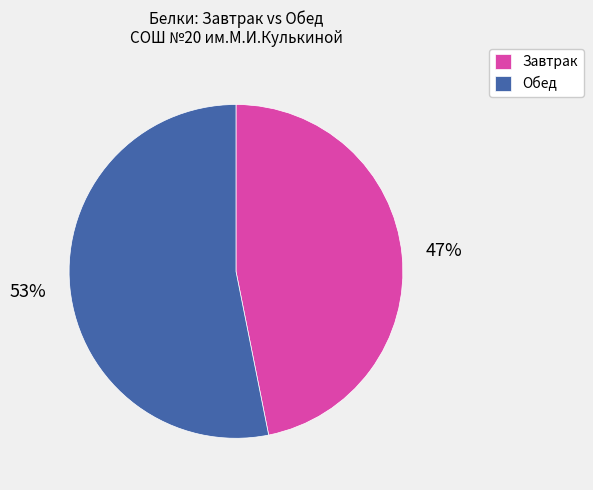

True or false: Обед accounts for 53% of the total.

True